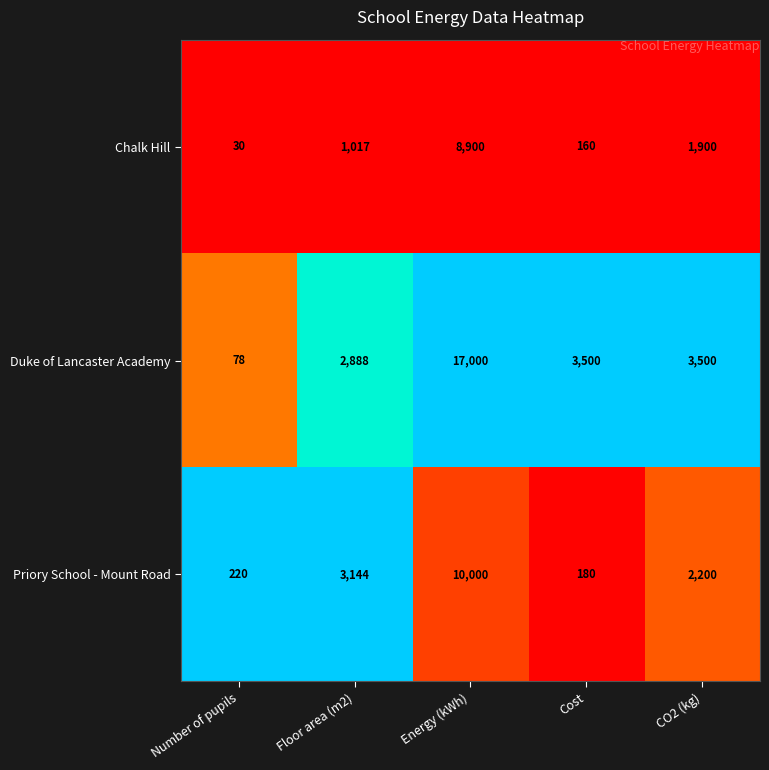

List the series in order of their overall mean, highest first.

Duke of Lancaster Academy, Priory School - Mount Road, Chalk Hill